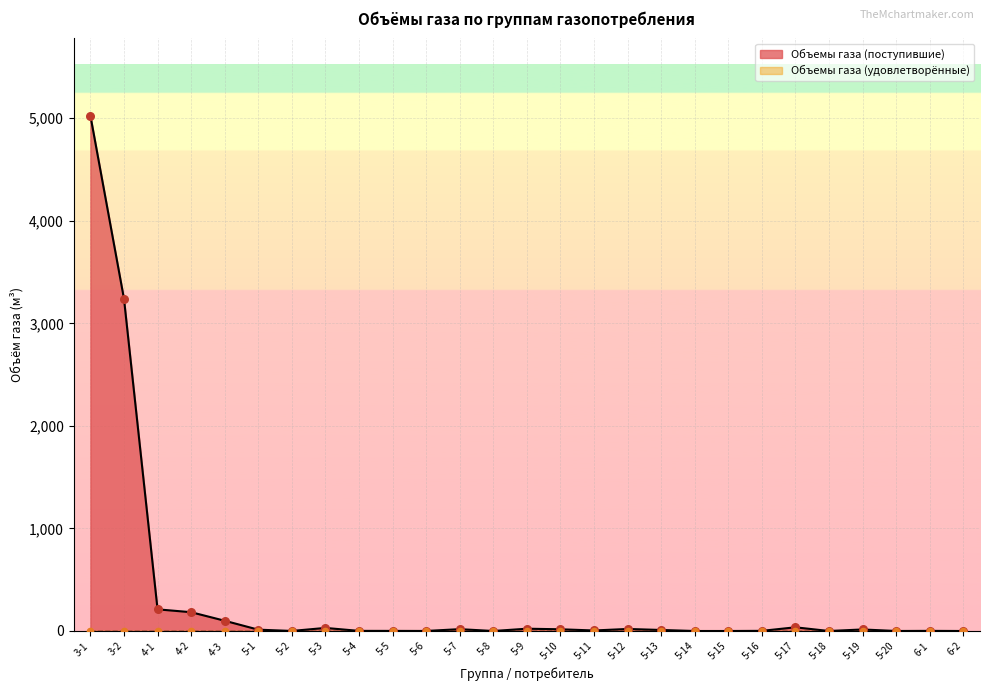

Which has a higher value, 6-2 or 5-2?

5-2